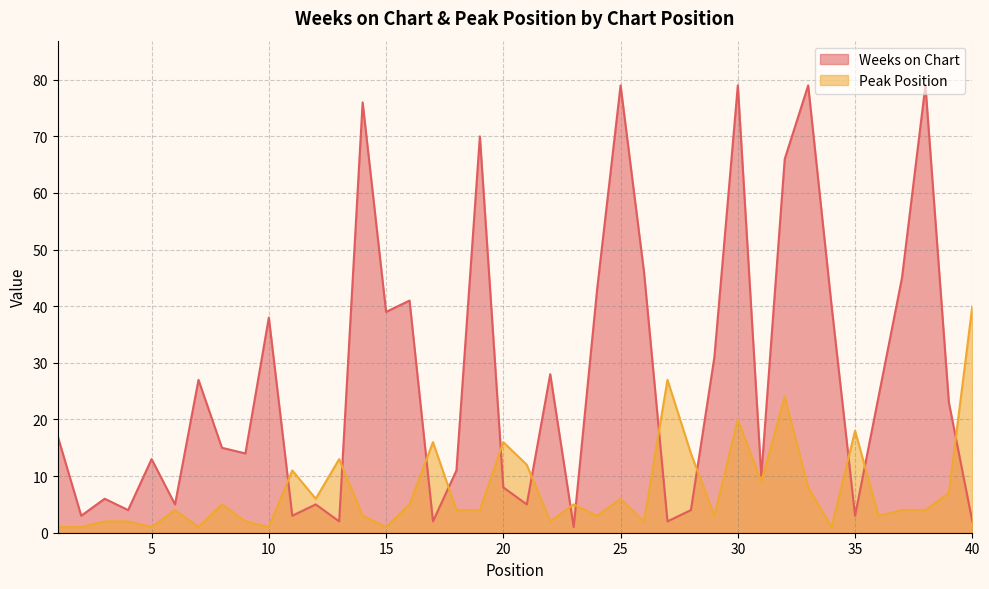

What is the value of the Weeks on Chart point at the 17th from the left?

2